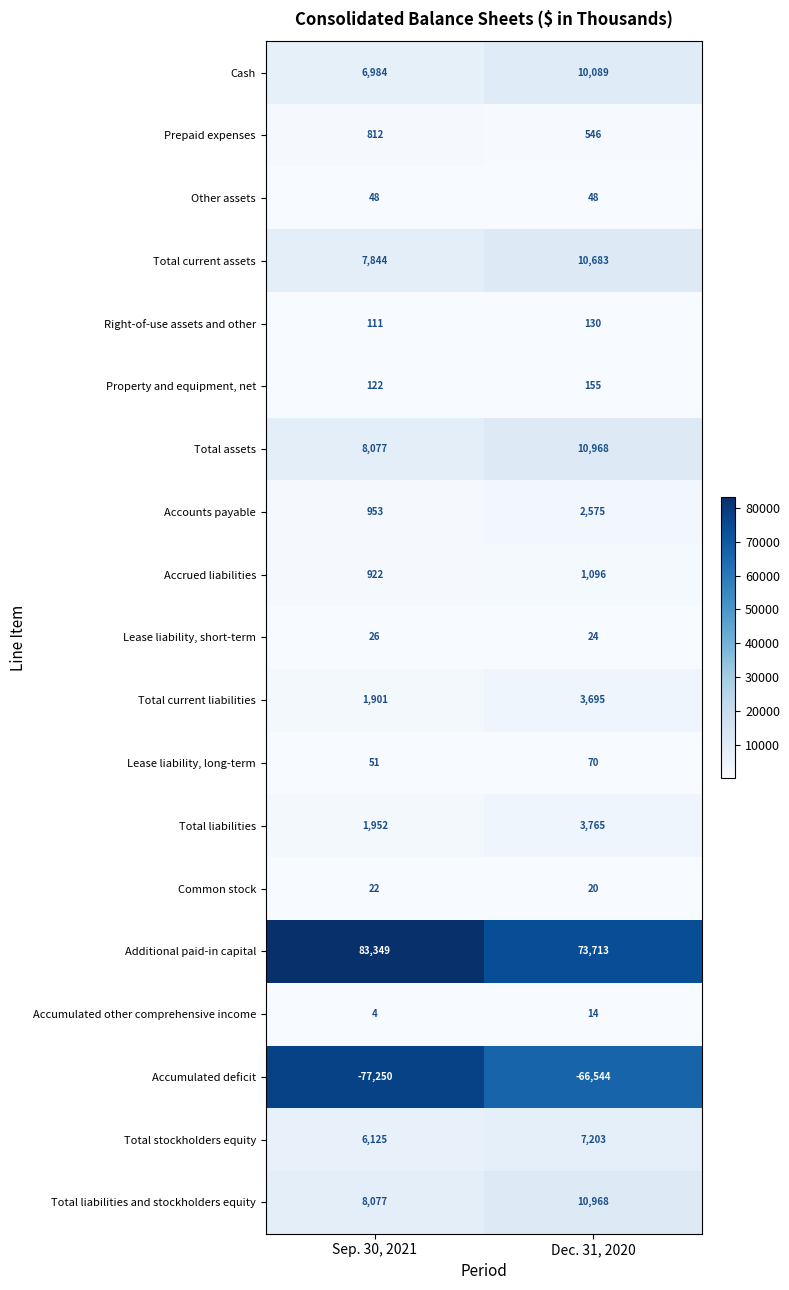

What is the difference between the highest and lowest values at Sep. 30, 2021?

160599